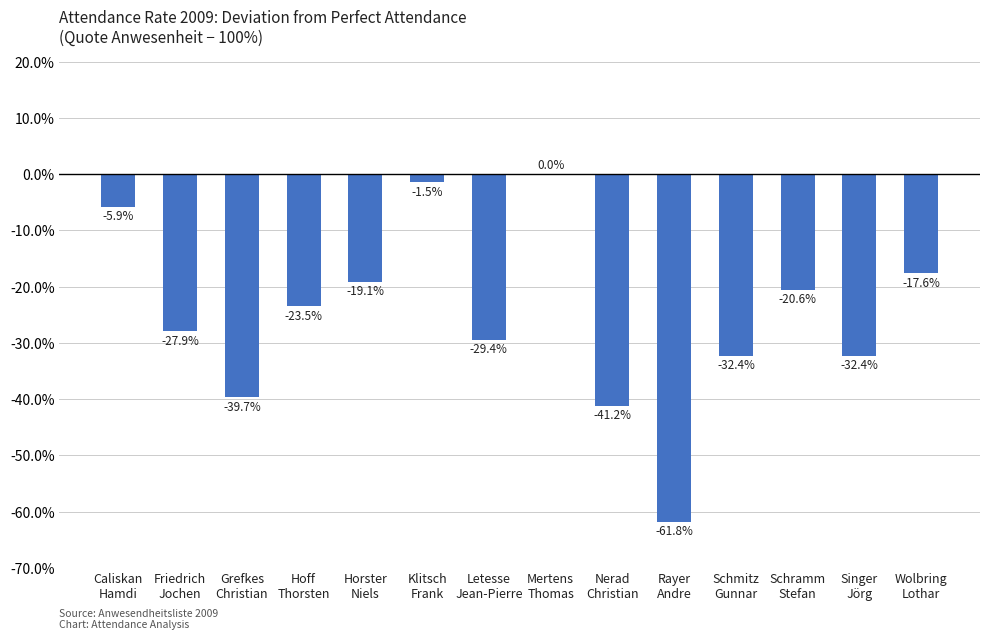

Rank the categories by value from lowest to highest.

Rayer
Andre, Nerad
Christian, Grefkes
Christian, Schmitz
Gunnar, Singer
Jörg, Letesse
Jean-Pierre, Friedrich
Jochen, Hoff
Thorsten, Schramm
Stefan, Horster
Niels, Wolbring
Lothar, Caliskan
Hamdi, Klitsch
Frank, Mertens
Thomas